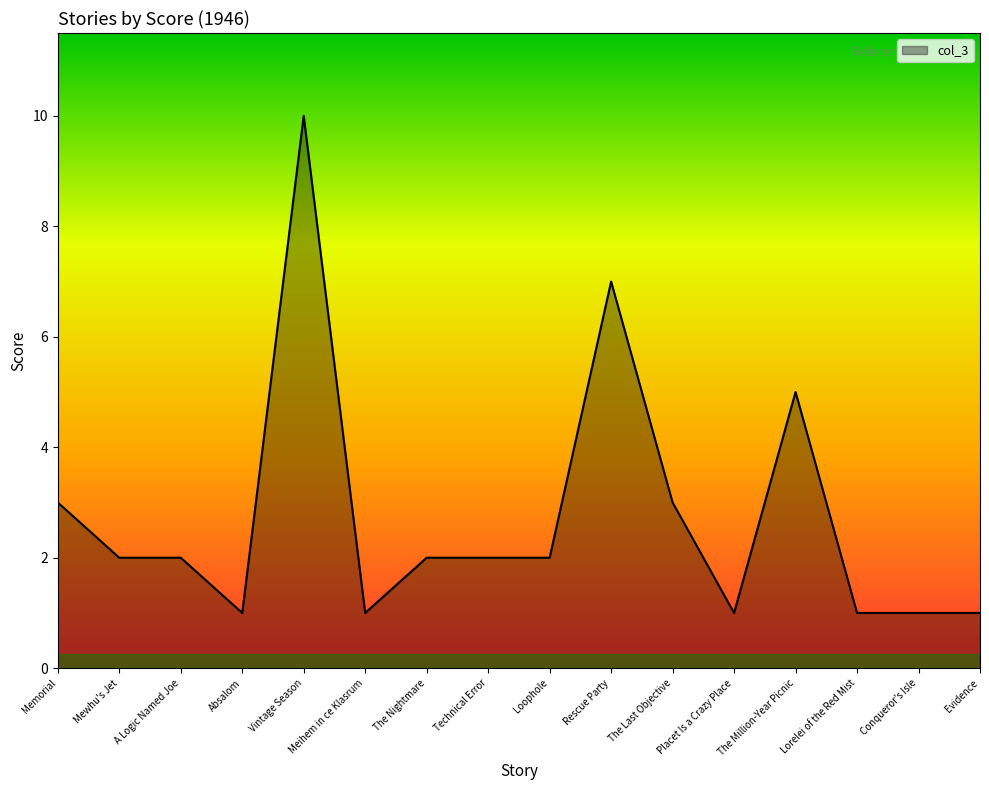

What is the difference between the maximum and minimum values?

9